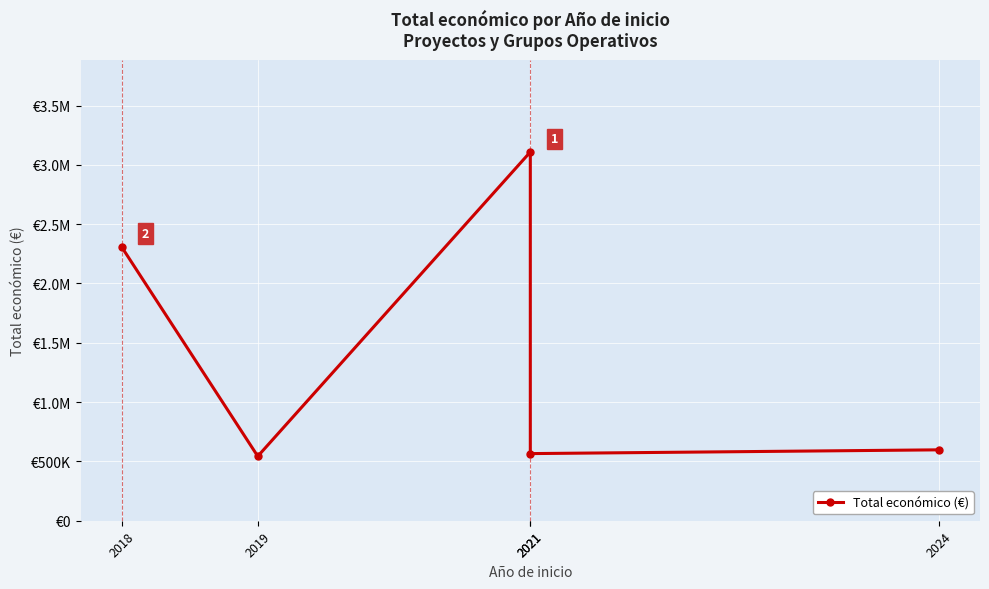

What is the greatest value displayed?

3108400